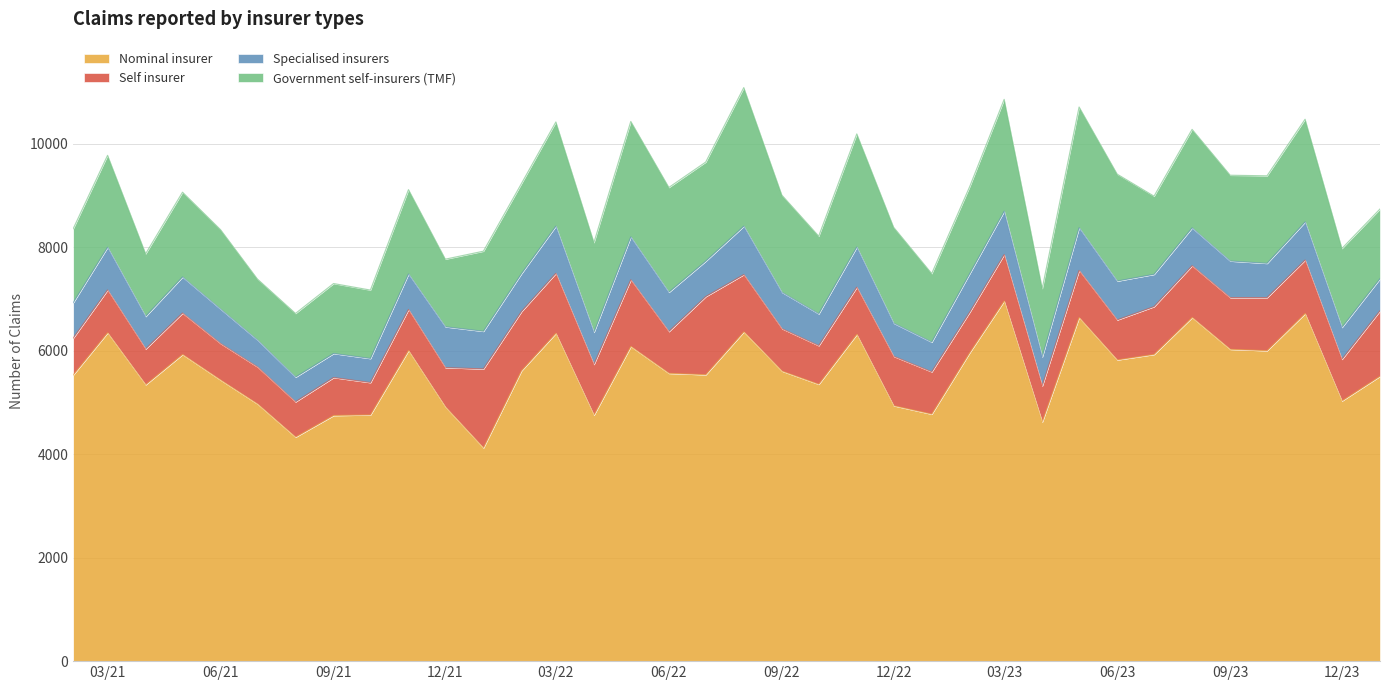

What is the label of the 32nd point from the right?

2021-06-01